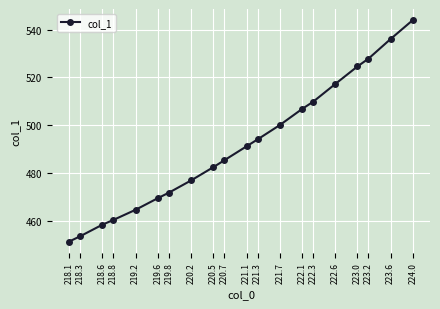

What is the difference between the maximum and minimum values?

92.4